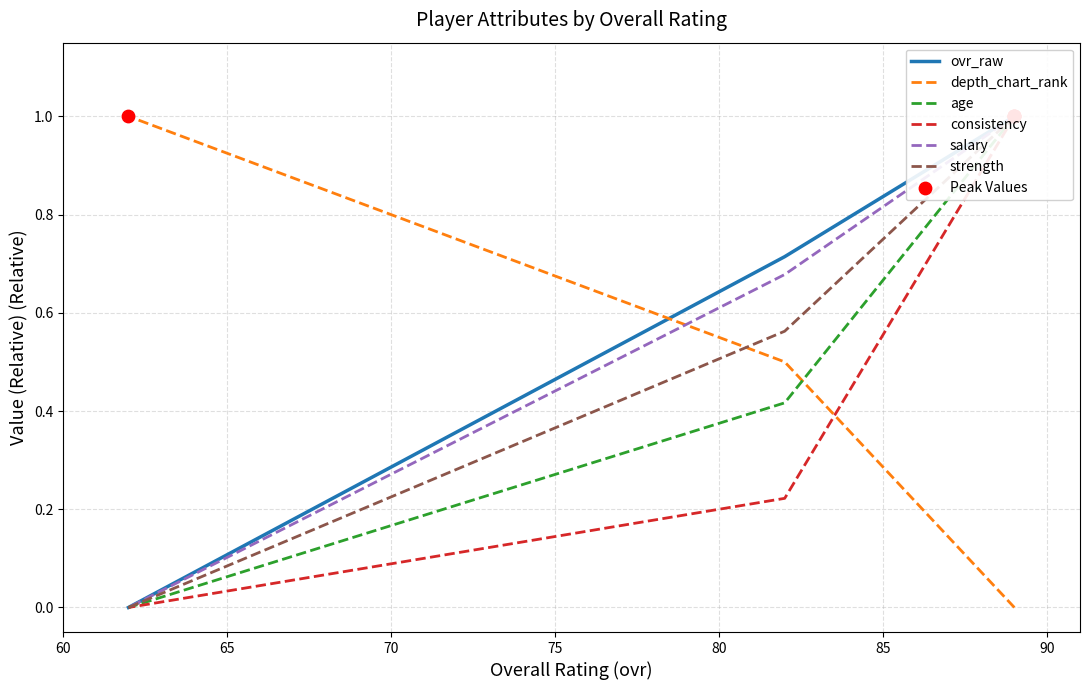

What is the total value across all series at 62?

1.0